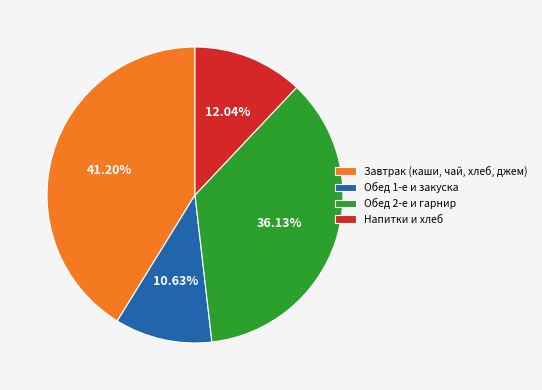

Rank the categories by value from highest to lowest.

Завтрак (каши, чай, хлеб, джем), Обед 2-е и гарнир, Напитки и хлеб, Обед 1-е и закуска